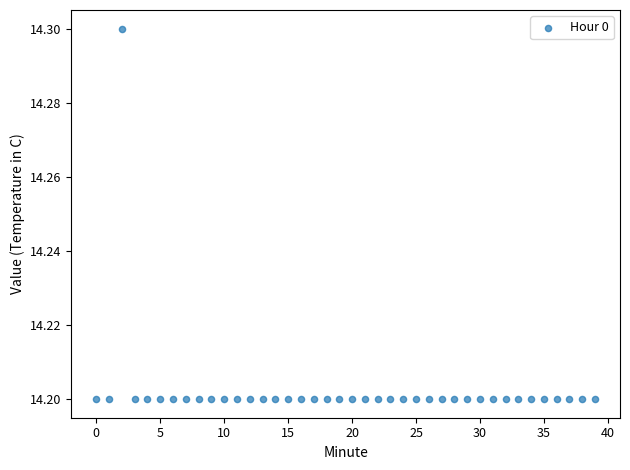

How many data points are displayed?

40